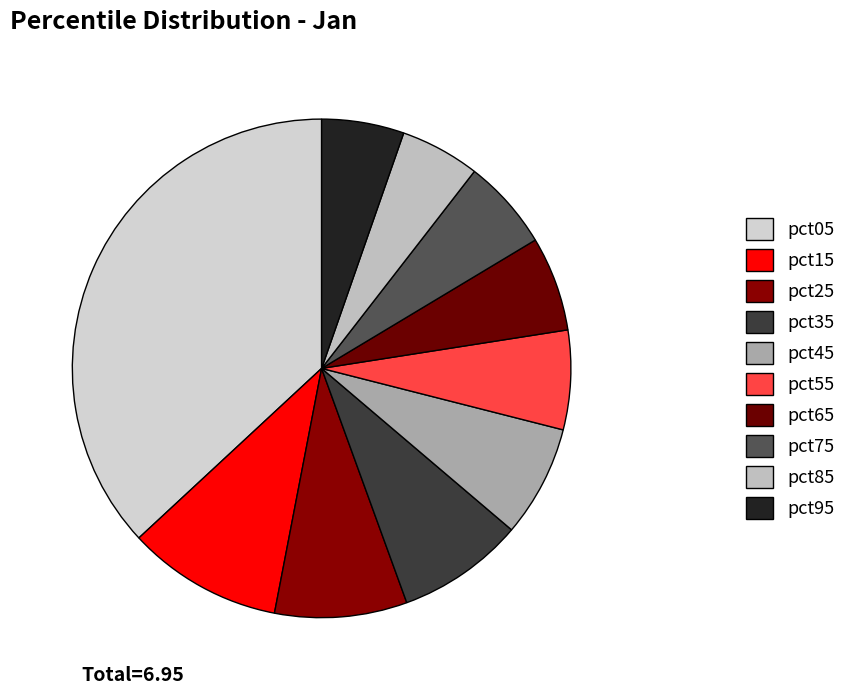

How many segments does this pie chart have?

10